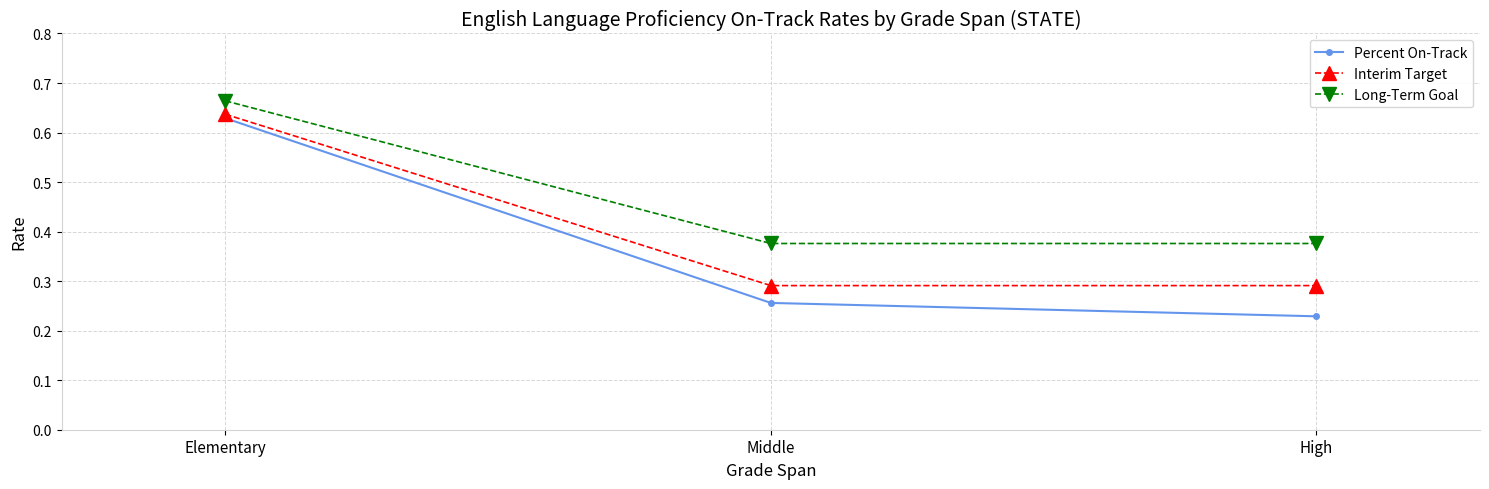

At which category does the chart reach its minimum across all series?

High